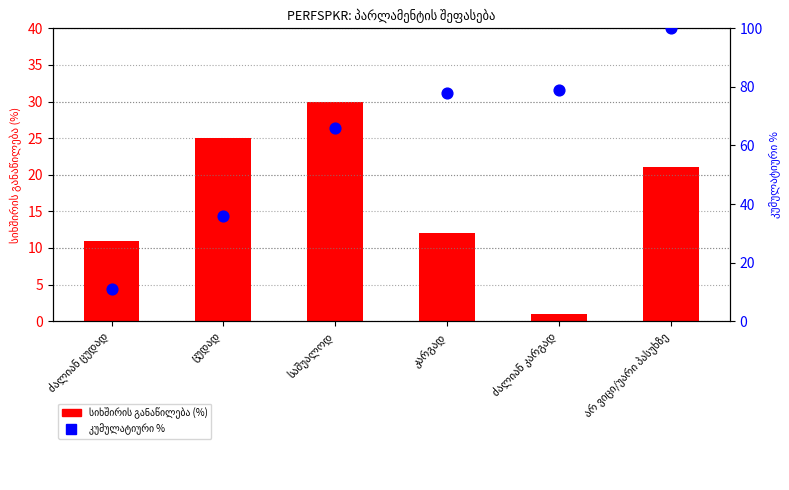

At how many categories does at least one series exceed 72?

3